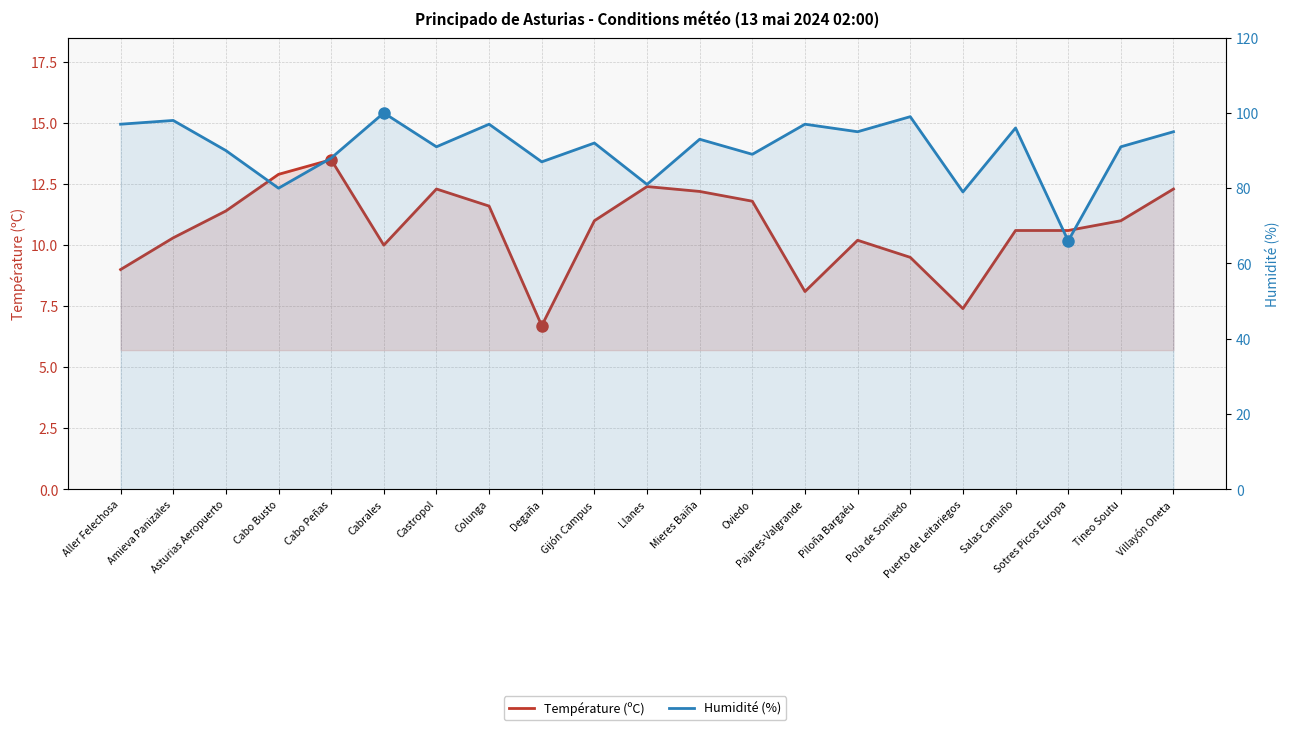

How many interior local peaks does the Humidité (%) series have?

8